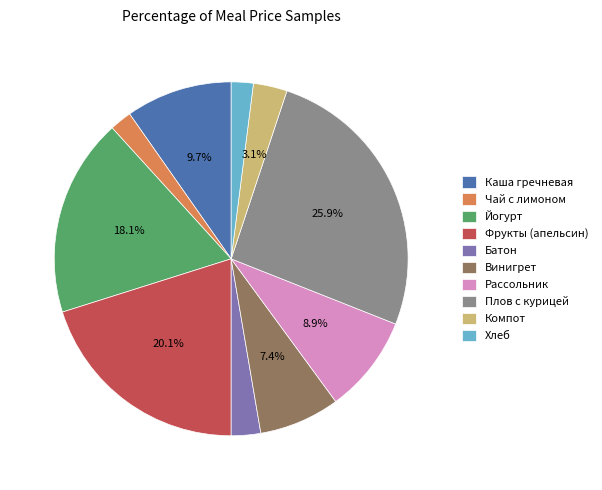

The Плов с курицей slice represents 39% of the pie. True or false?

False